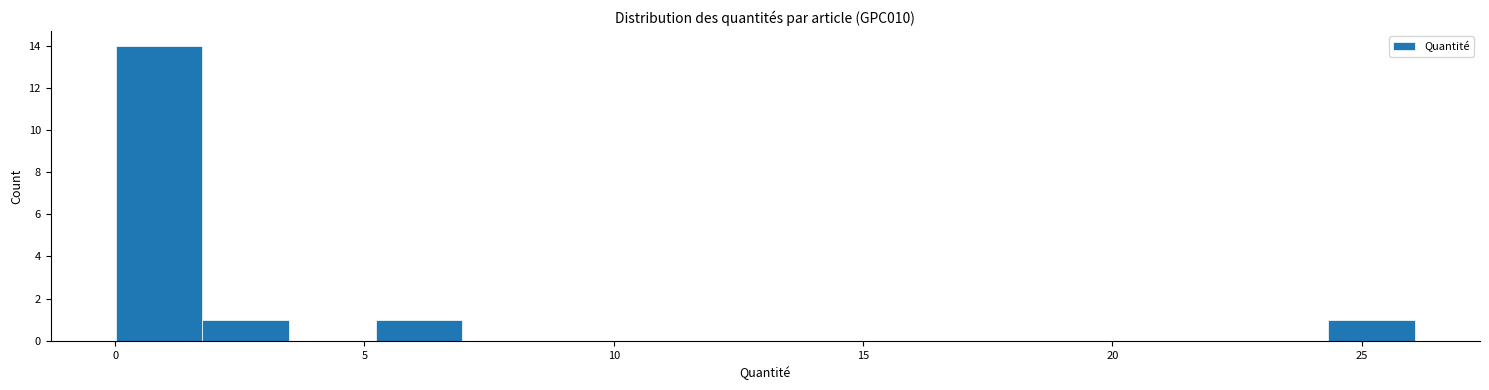

Read against the x-axis, roughly where is the centre of the tallest bar?

1.0